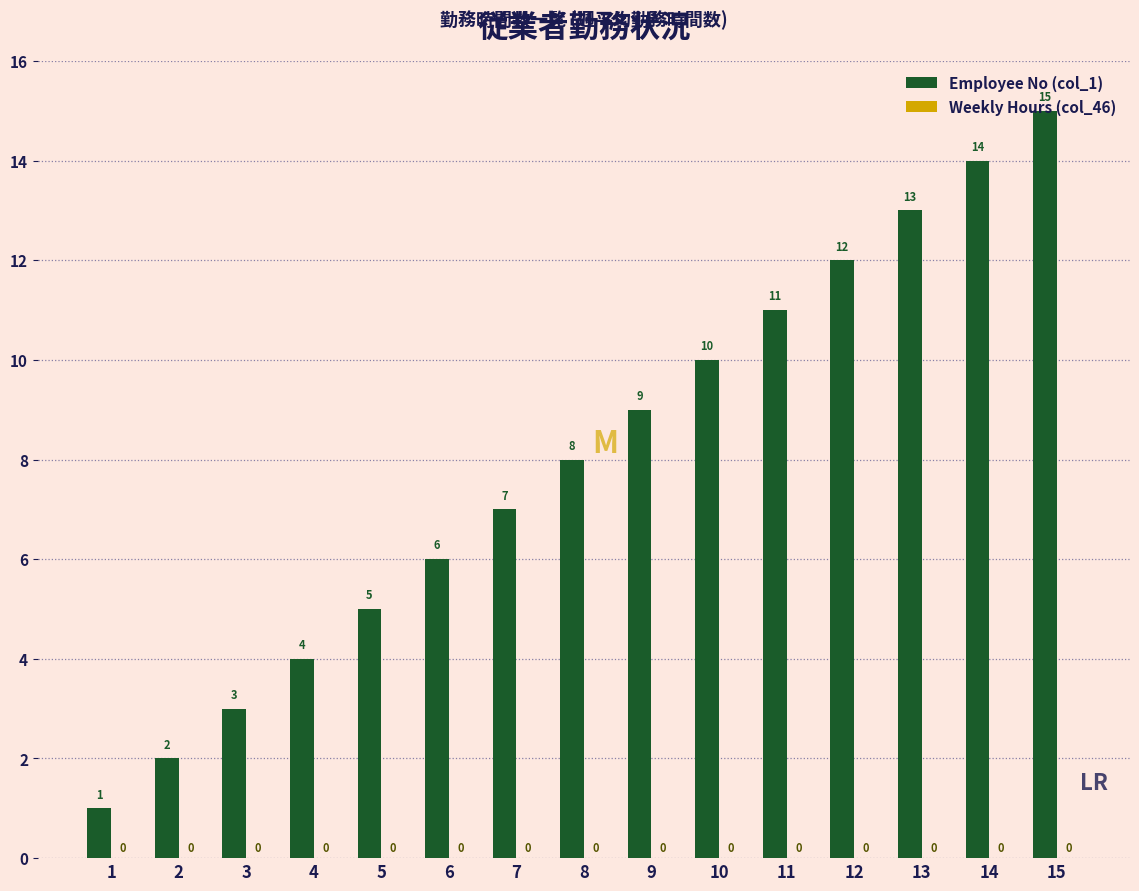

The value at 1 is 1. True or false?

True